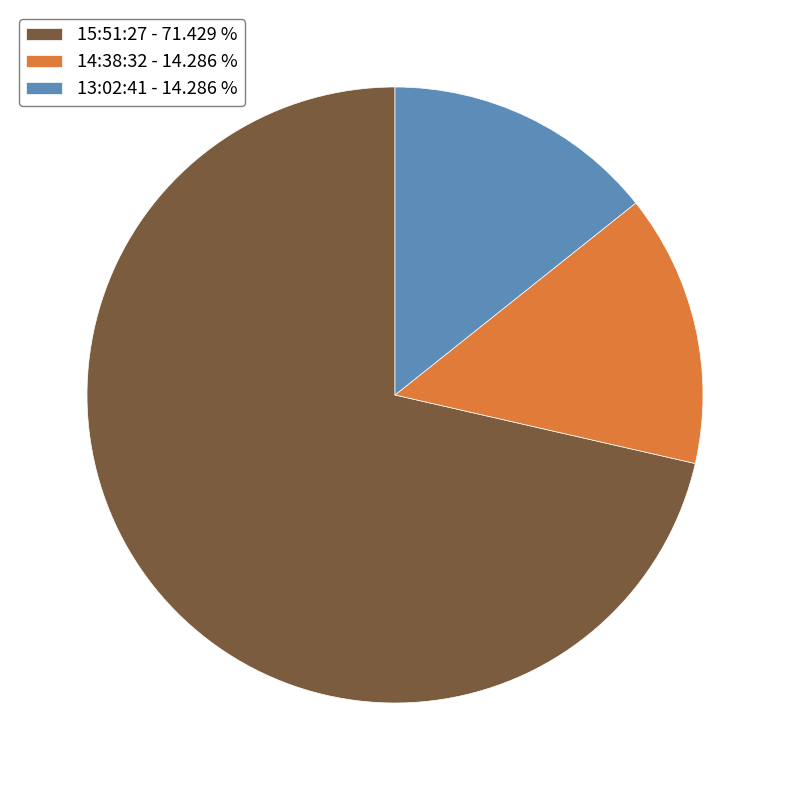

True or false: 15:51:27 accounts for 71% of the total.

True